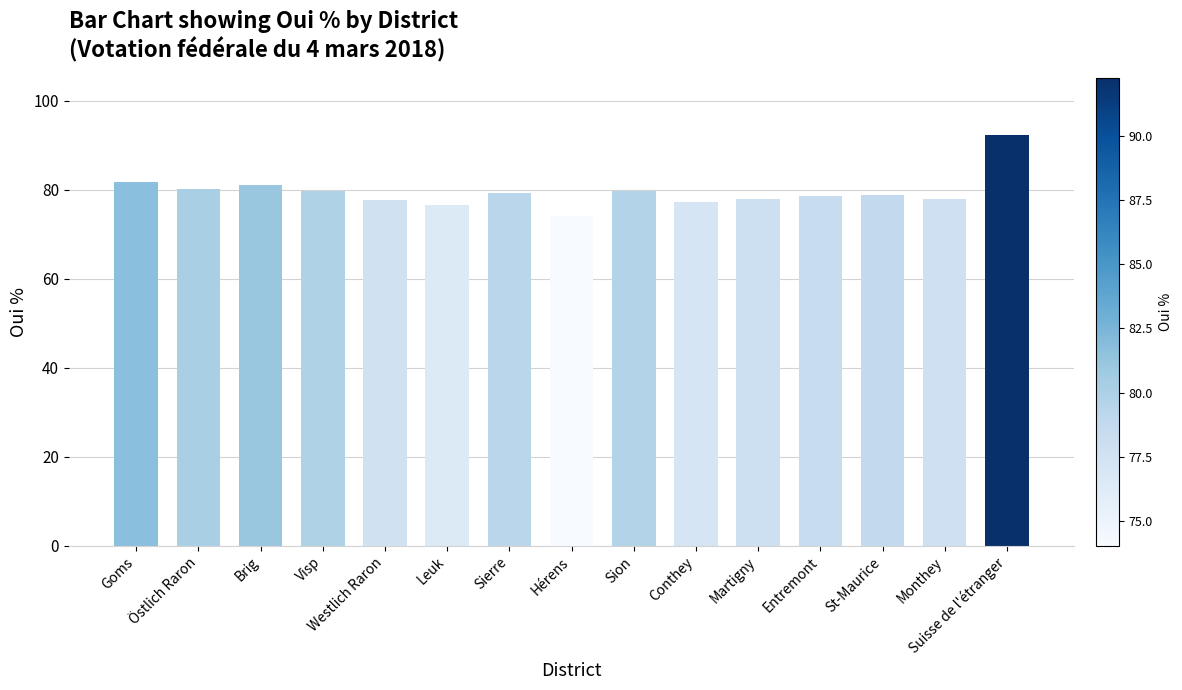

How many distinct data groups are displayed?

1